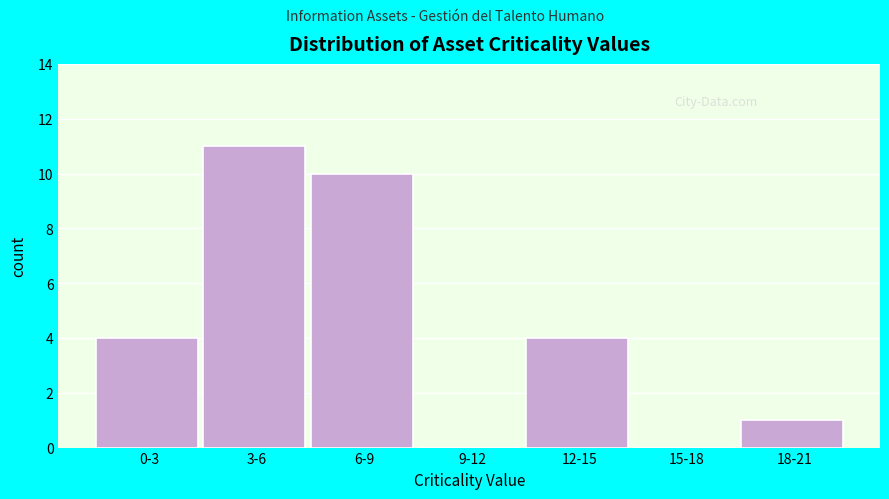

Reading left to right, list all the values displayed in this chart.

0-3=4	3-6=11	6-9=10	9-12=0	12-15=4	15-18=0	18-21=1